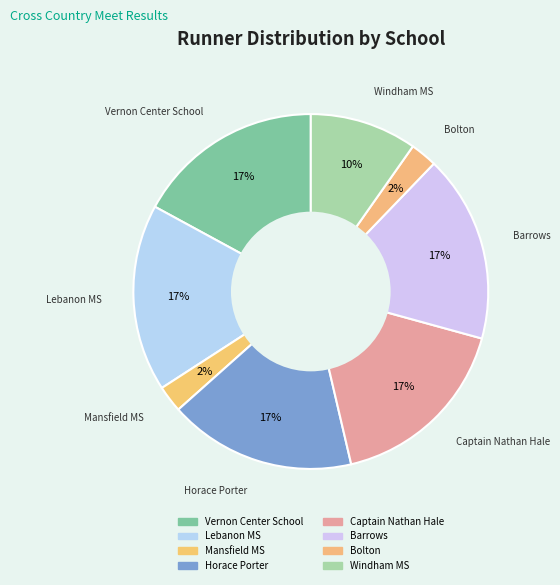

Count the number of slices in the pie.

8